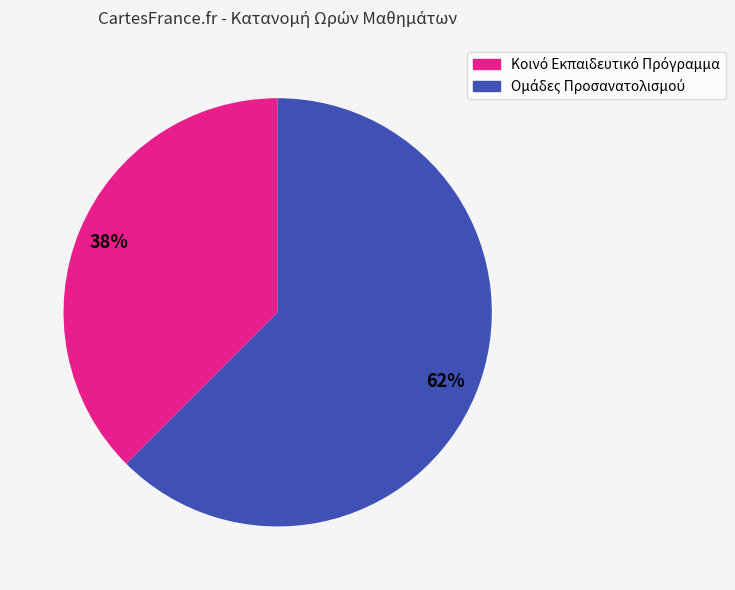

To the nearest percent, what is the average slice percentage?

50%